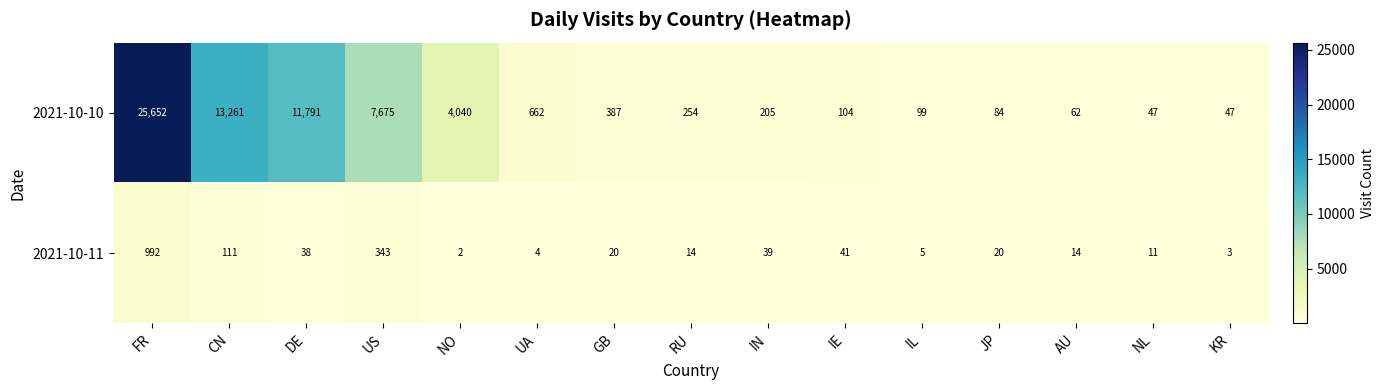

Reading left to right, list all the values displayed in this chart.

2021-10-10: FR=25652	CN=13261	DE=11791	US=7675	NO=4040	UA=662	GB=387	RU=254	IN=205	IE=104	IL=99	JP=84	AU=62	NL=47	KR=47
2021-10-11: FR=992	CN=111	DE=38	US=343	NO=2	UA=4	GB=20	RU=14	IN=39	IE=41	IL=5	JP=20	AU=14	NL=11	KR=3